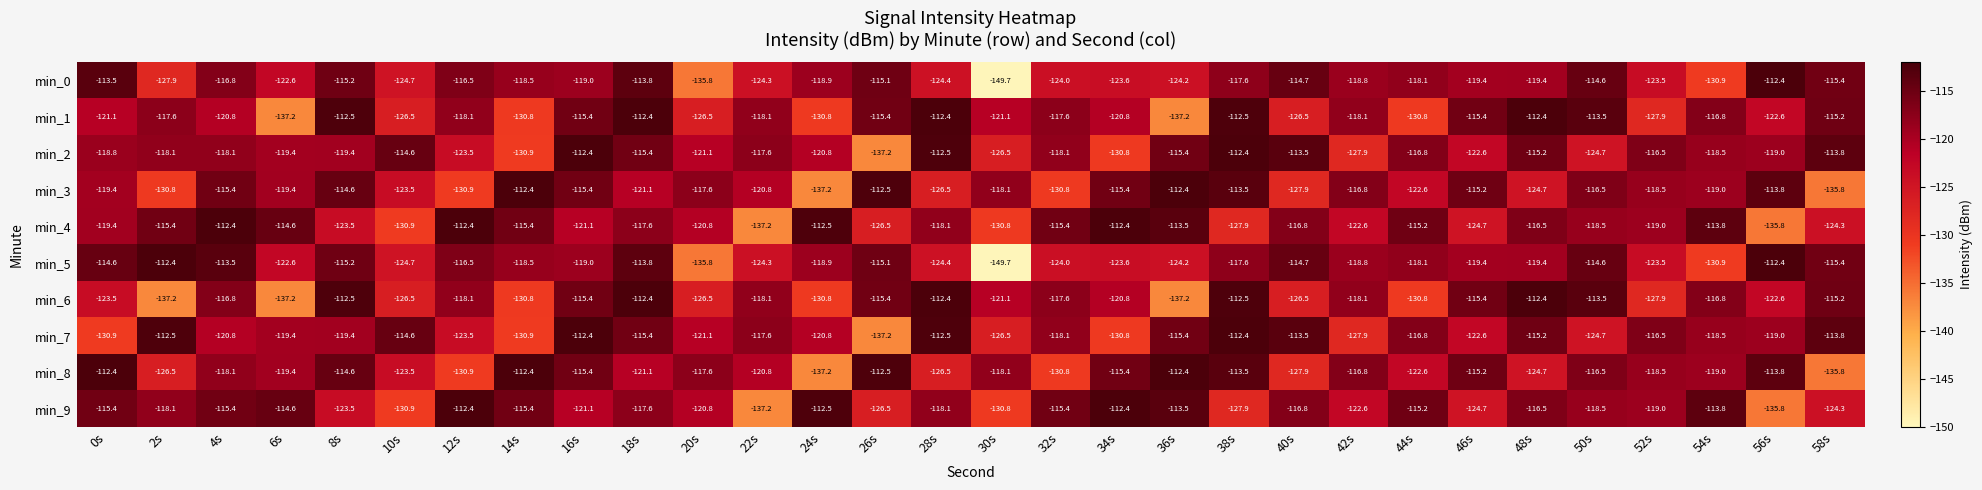

The value of min_0 at 56s is -54.7. True or false?

False